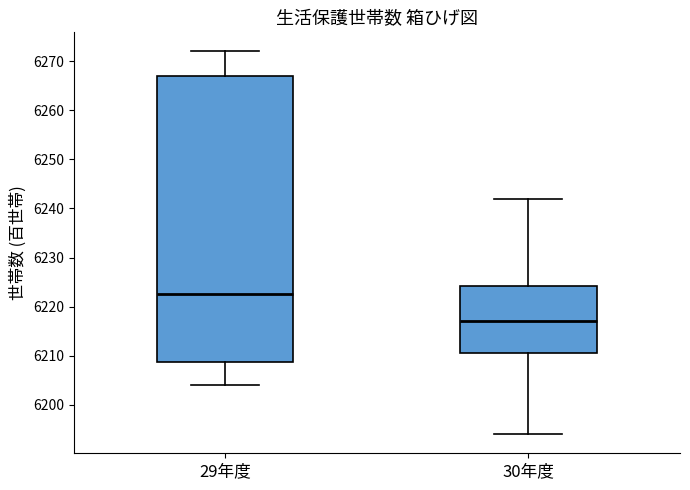

Comparing the boxes themselves (not the whiskers), which one is the tallest?

29年度